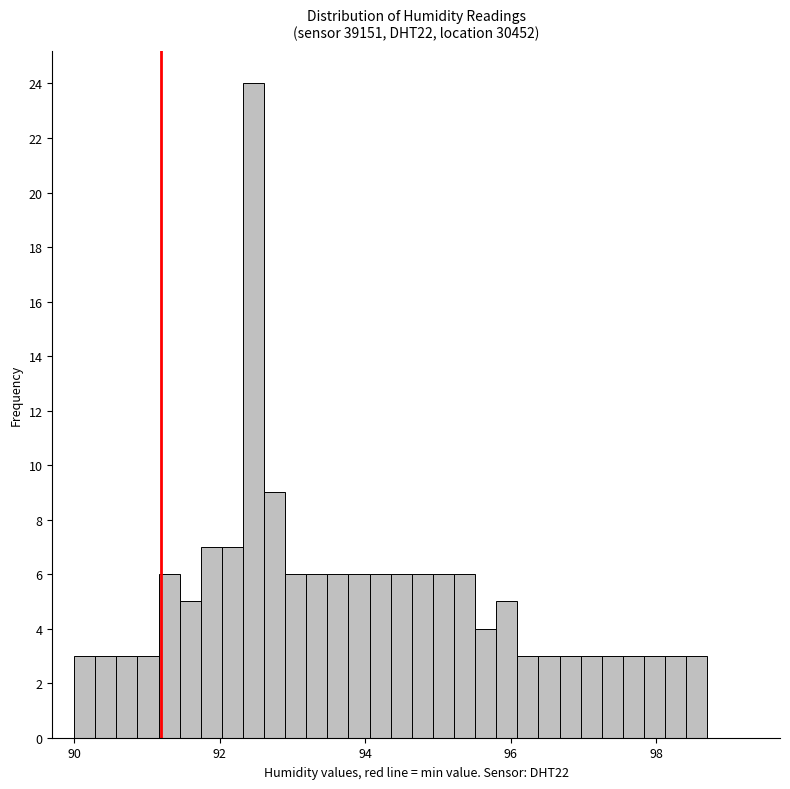

Around what value on the x-axis is the tallest bar? Give the approximate position of its centre, as read against the axis.

92.4